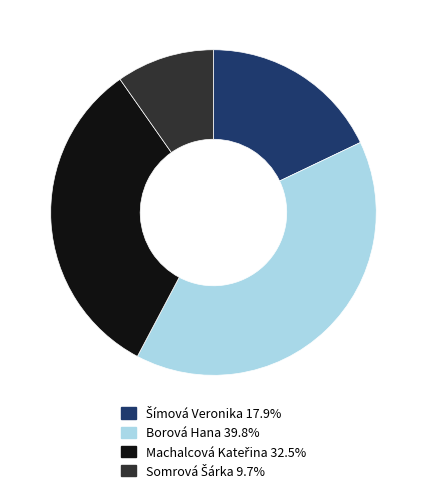

Count the number of slices in the pie.

4